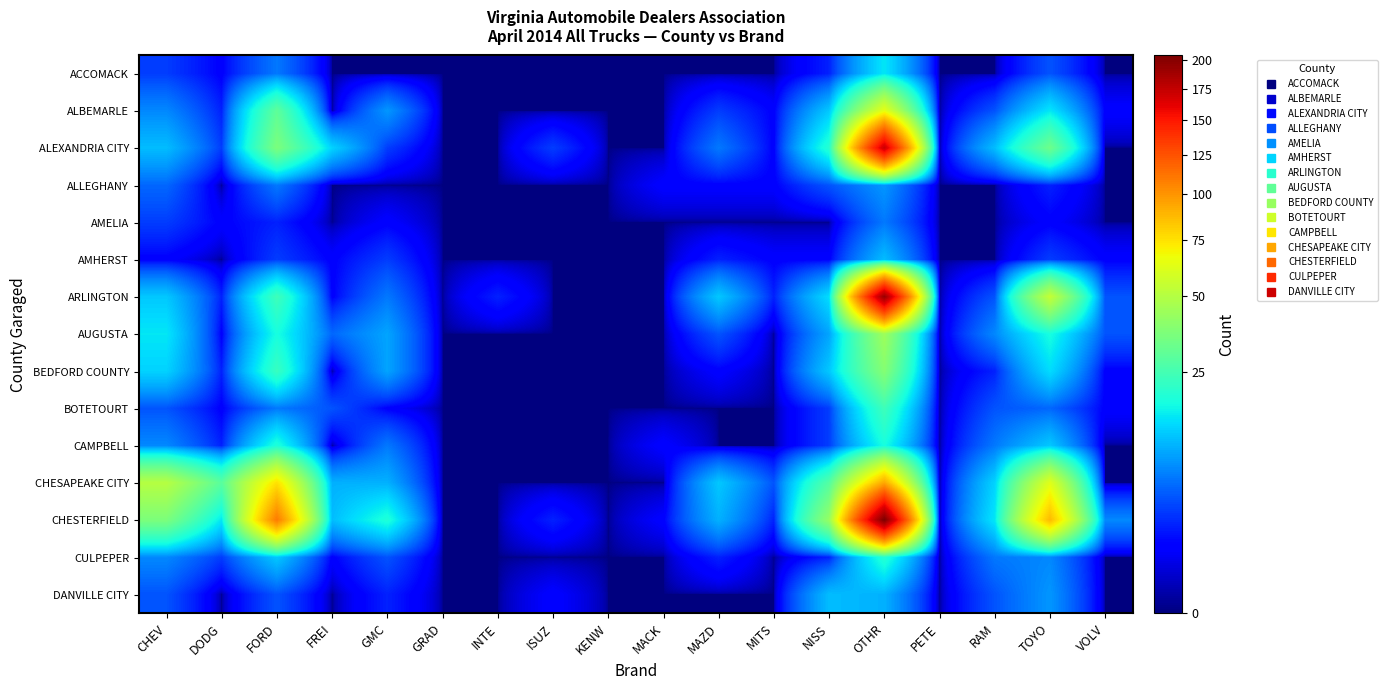

How many distinct data groups are displayed?

15